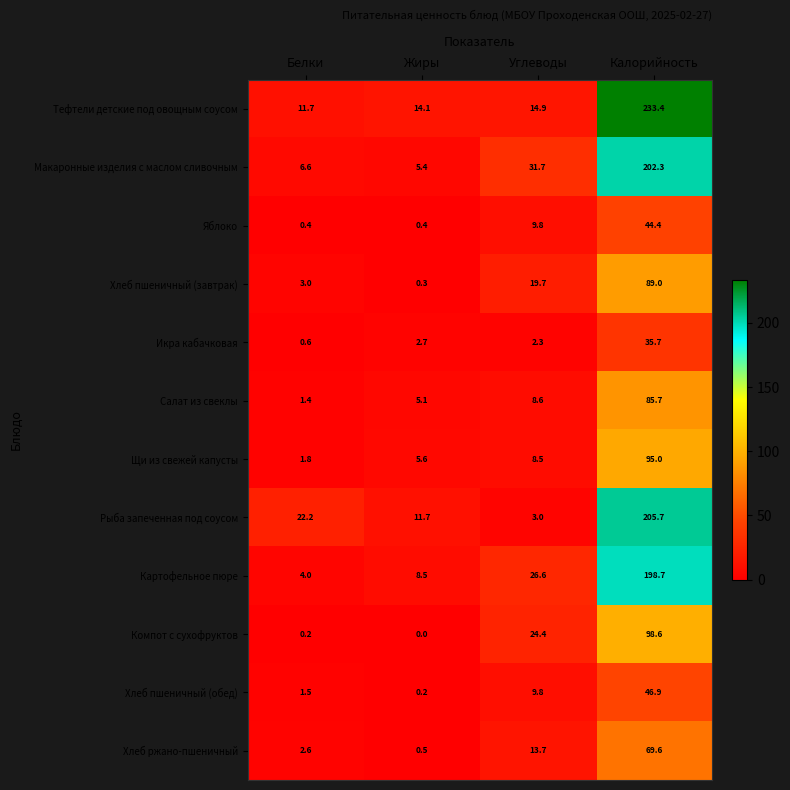

Count the number of categories in the chart.

4